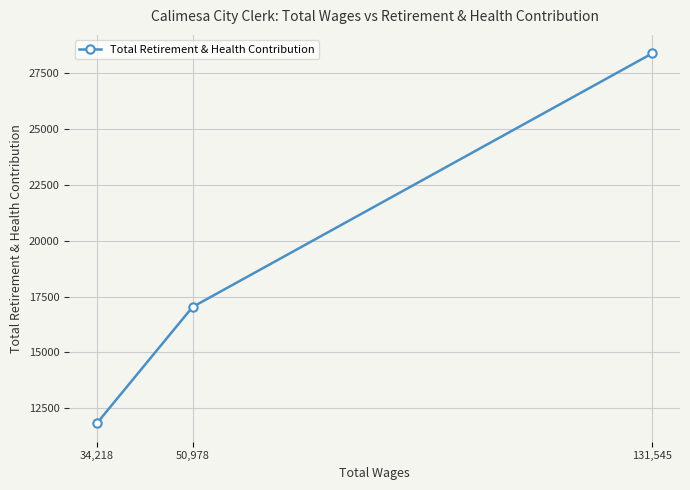

At which category does the chart reach its minimum across all series?

34,218